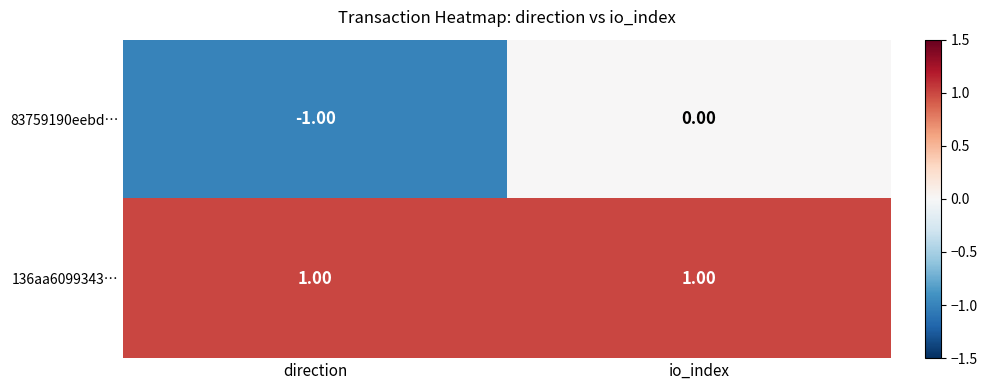

At which label is 83759190eebd… closest to 0?

io_index